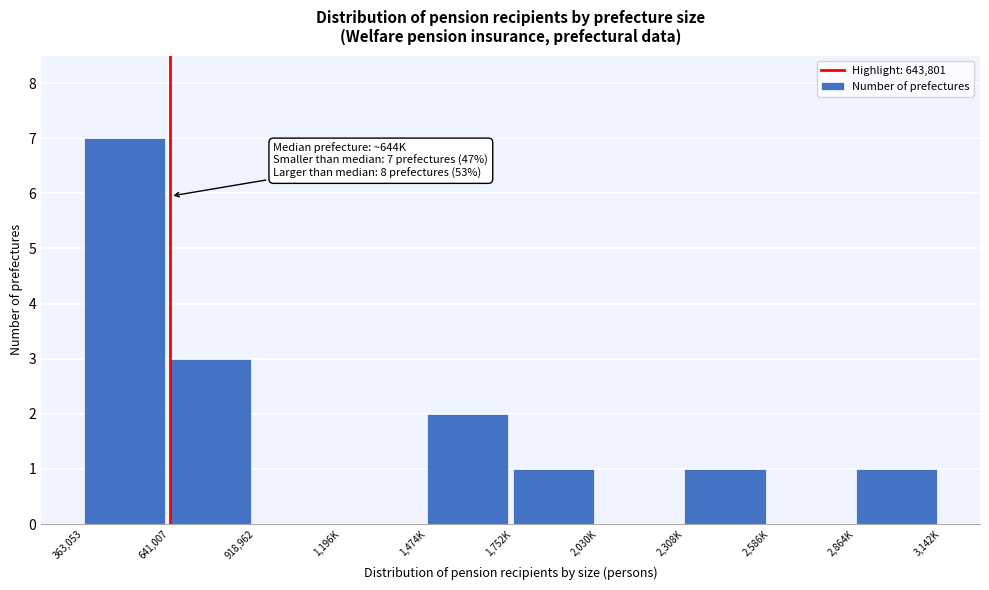

Reading right to left, what are all the values shown in this chart?

2,864K=1	2,586K=0	2,308K=1	2,030K=0	1,752K=1	1,474K=2	1,196K=0	918,962=0	641,007=3	363,053=7